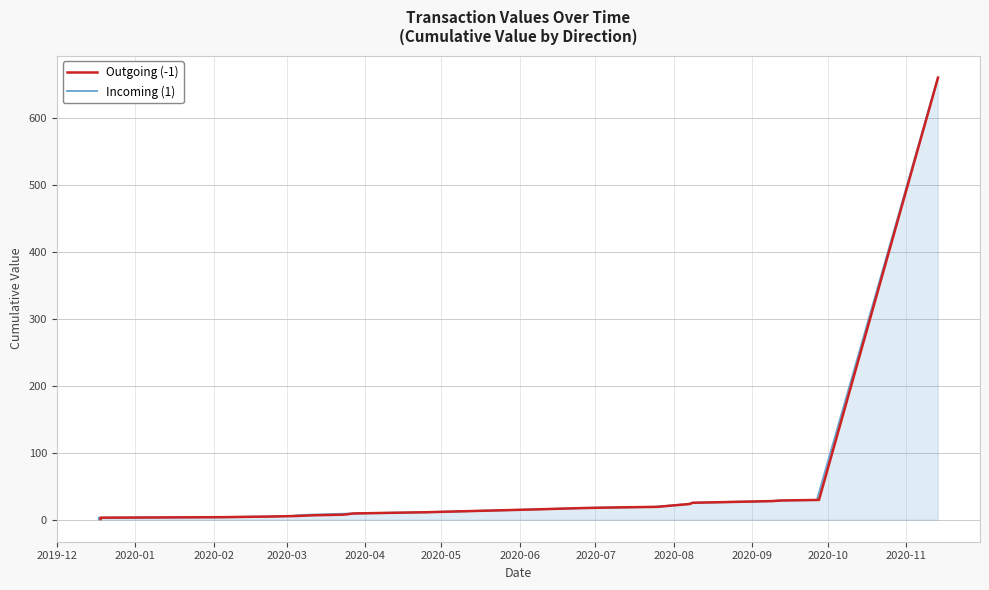

The Outgoing (-1) series shows 15.4 at 16. True or false?

False